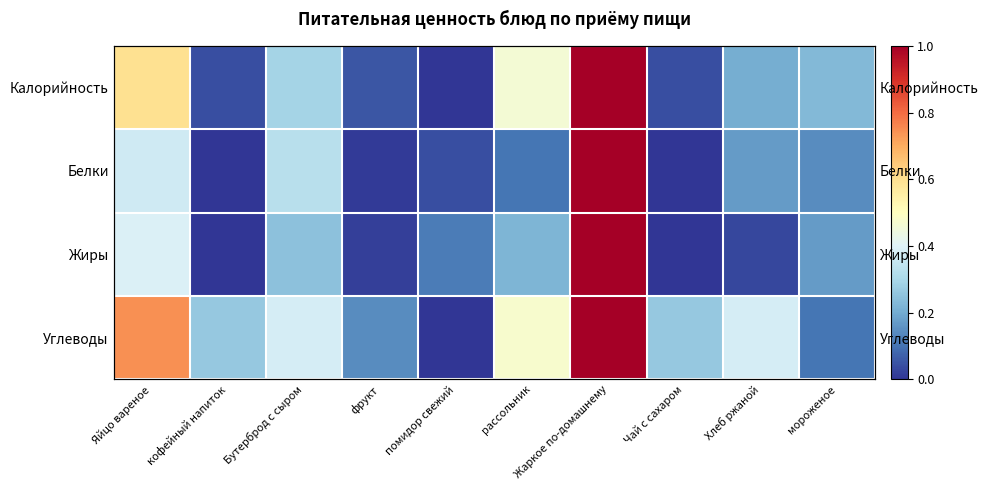

Which series changed the most between фрукт and помидор свежий?

Углеводы